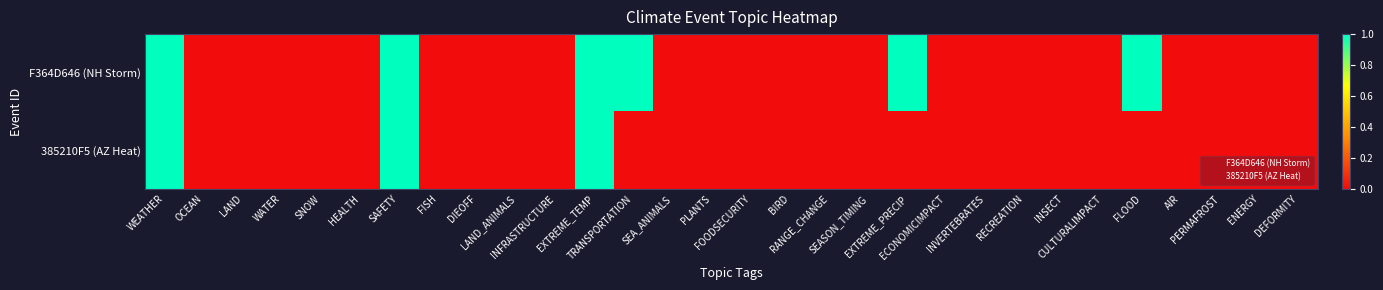

Reading left to right, extract all data points from this chart.

F364D646 (NH Storm): WEATHER=1	OCEAN=0	LAND=0	WATER=0	SNOW=0	HEALTH=0	SAFETY=1	FISH=0	DIEOFF=0	LAND_ANIMALS=0	INFRASTRUCTURE=0	EXTREME_TEMP=1	TRANSPORTATION=1	SEA_ANIMALS=0	PLANTS=0	FOODSECURITY=0	BIRD=0	RANGE_CHANGE=0	SEASON_TIMING=0	EXTREME_PRECIP=1	ECONOMICIMPACT=0	INVERTEBRATES=0	RECREATION=0	INSECT=0	CULTURALIMPACT=0	FLOOD=1	AIR=0	PERMAFROST=0	ENERGY=0	DEFORMITY=0
385210F5 (AZ Heat): WEATHER=1	OCEAN=0	LAND=0	WATER=0	SNOW=0	HEALTH=0	SAFETY=1	FISH=0	DIEOFF=0	LAND_ANIMALS=0	INFRASTRUCTURE=0	EXTREME_TEMP=1	TRANSPORTATION=0	SEA_ANIMALS=0	PLANTS=0	FOODSECURITY=0	BIRD=0	RANGE_CHANGE=0	SEASON_TIMING=0	EXTREME_PRECIP=0	ECONOMICIMPACT=0	INVERTEBRATES=0	RECREATION=0	INSECT=0	CULTURALIMPACT=0	FLOOD=0	AIR=0	PERMAFROST=0	ENERGY=0	DEFORMITY=0